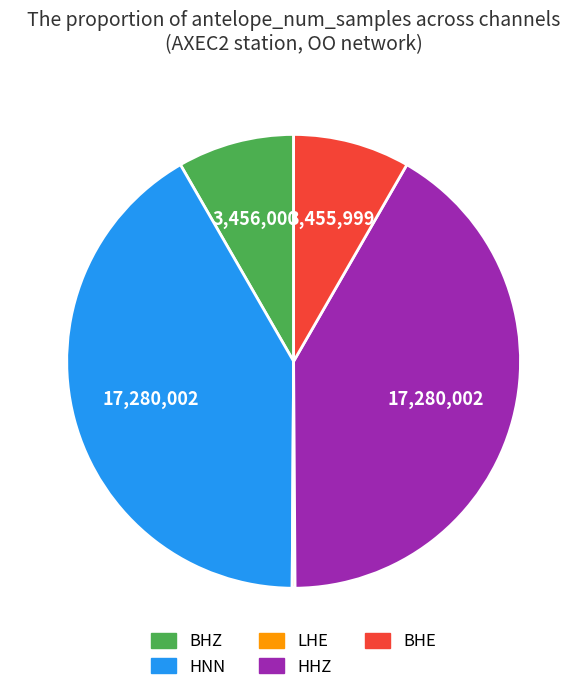

Is there a majority slice in this chart?

No